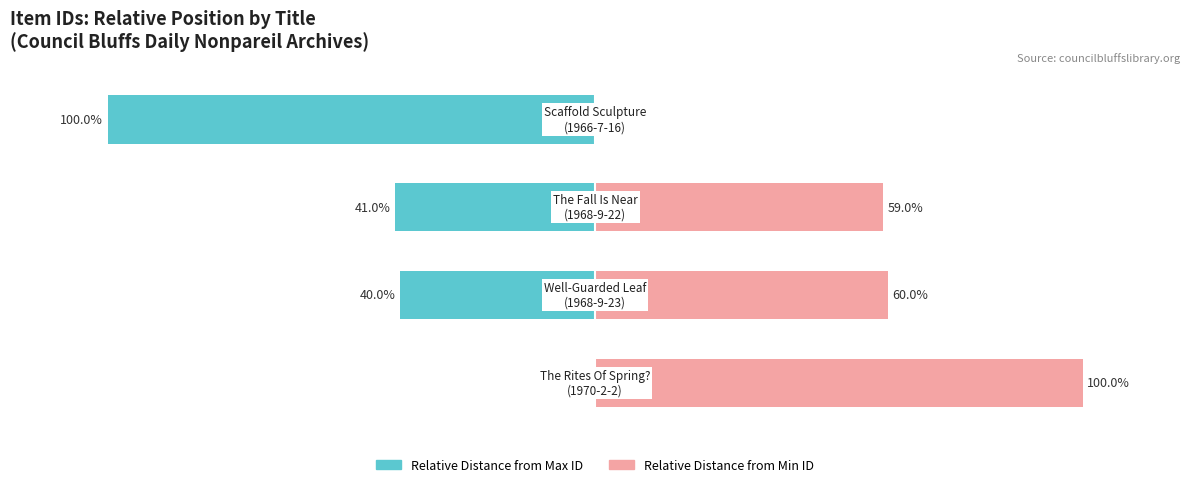

What is the lowest value of the Relative Distance from Max ID series?

-100